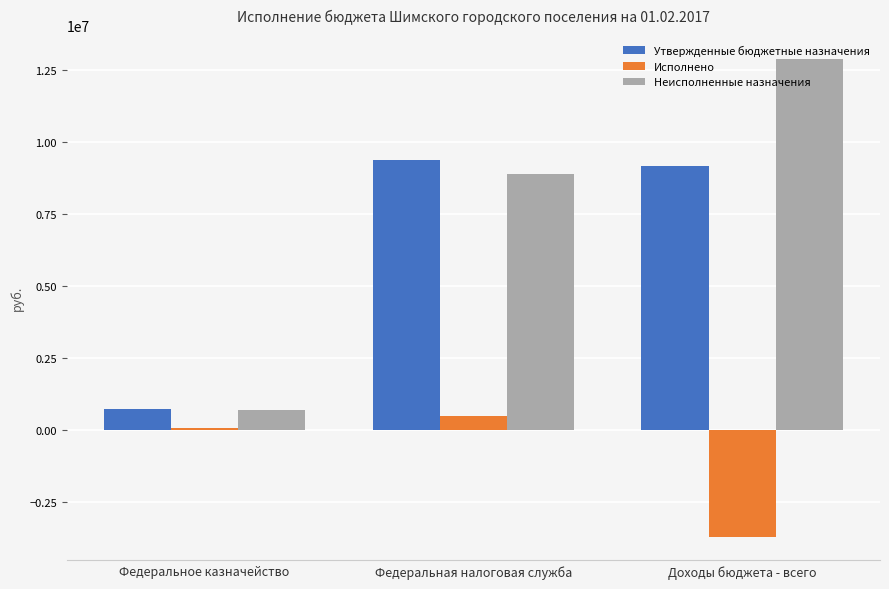

At which label does Утвержденные бюджетные назначения reach its minimum?

Федеральное казначейство